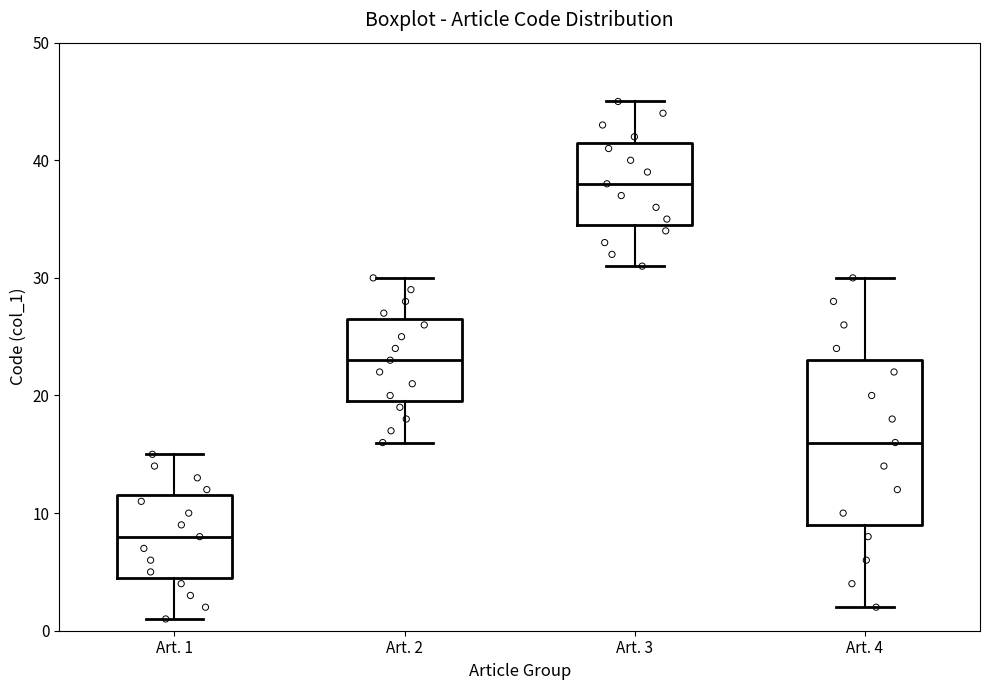

Which box is the tallest, from its lower edge to its upper edge?

Art. 4